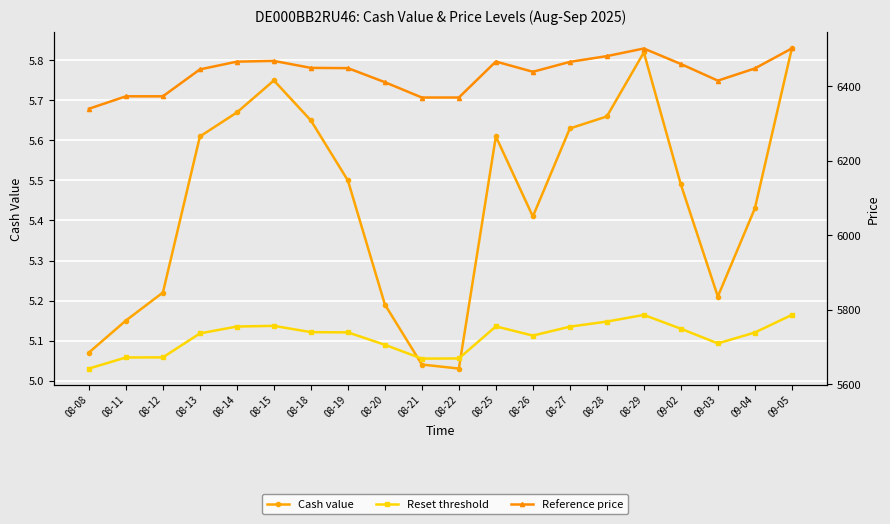

True or false: Reset threshold and Cash value intersect in this chart.

False